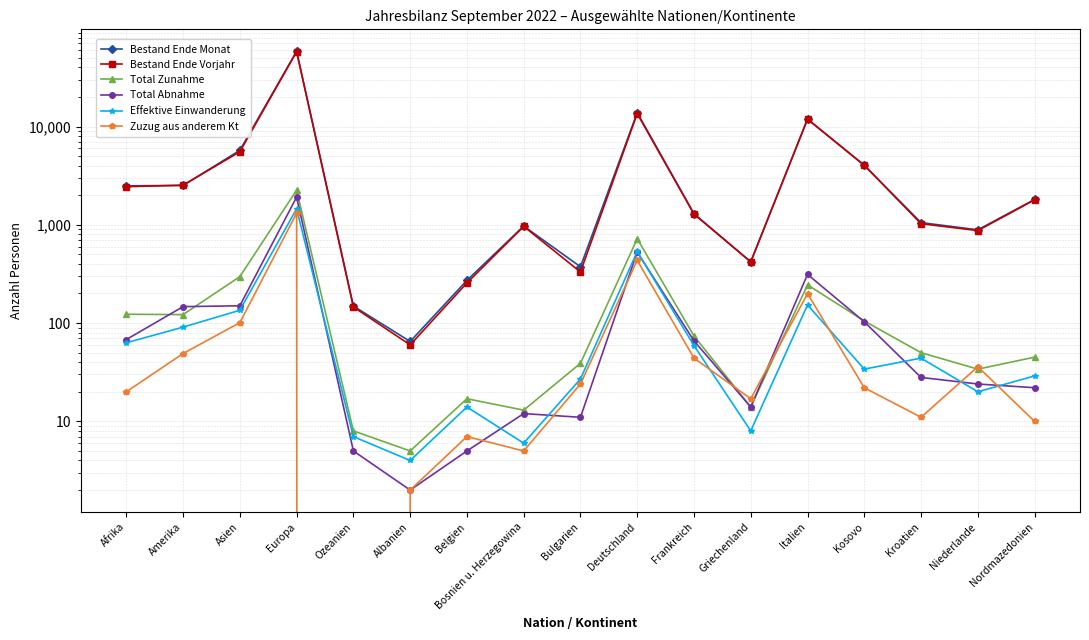

True or false: Bestand Ende Vorjahr has a value of 1283 at Frankreich.

True